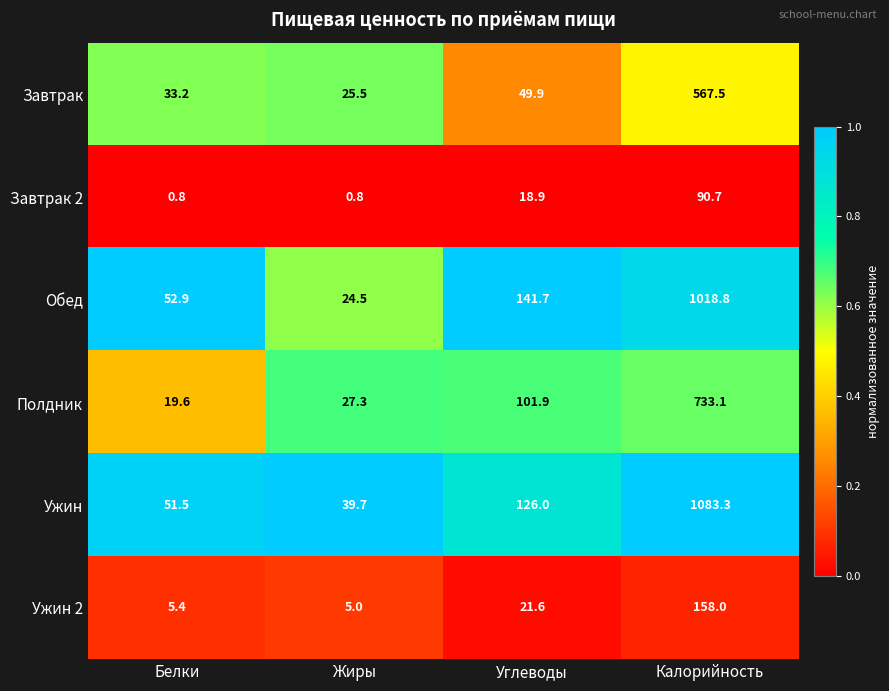

What is the spread (max minus min) of values at Углеводы?

122.8